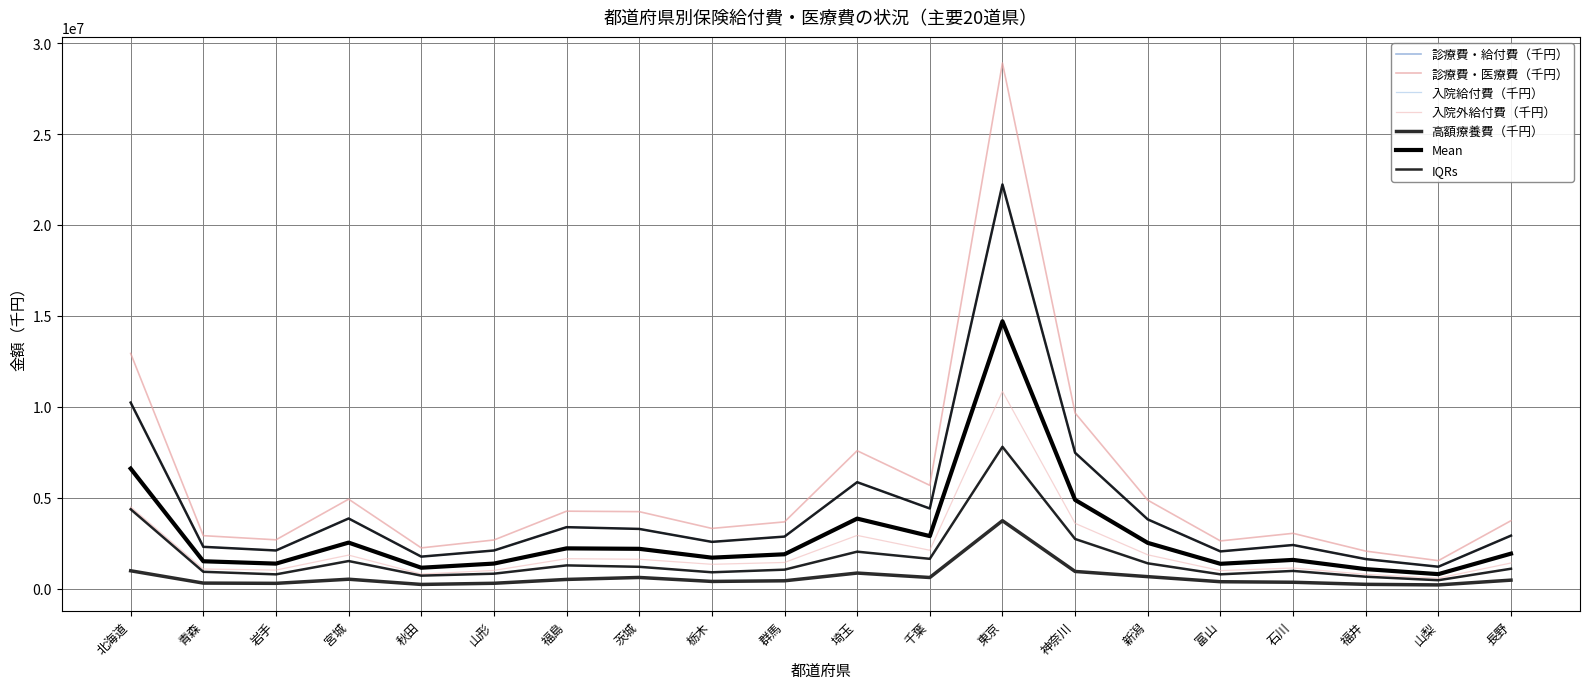

At how many categories does at least one series exceed 23792714?

1